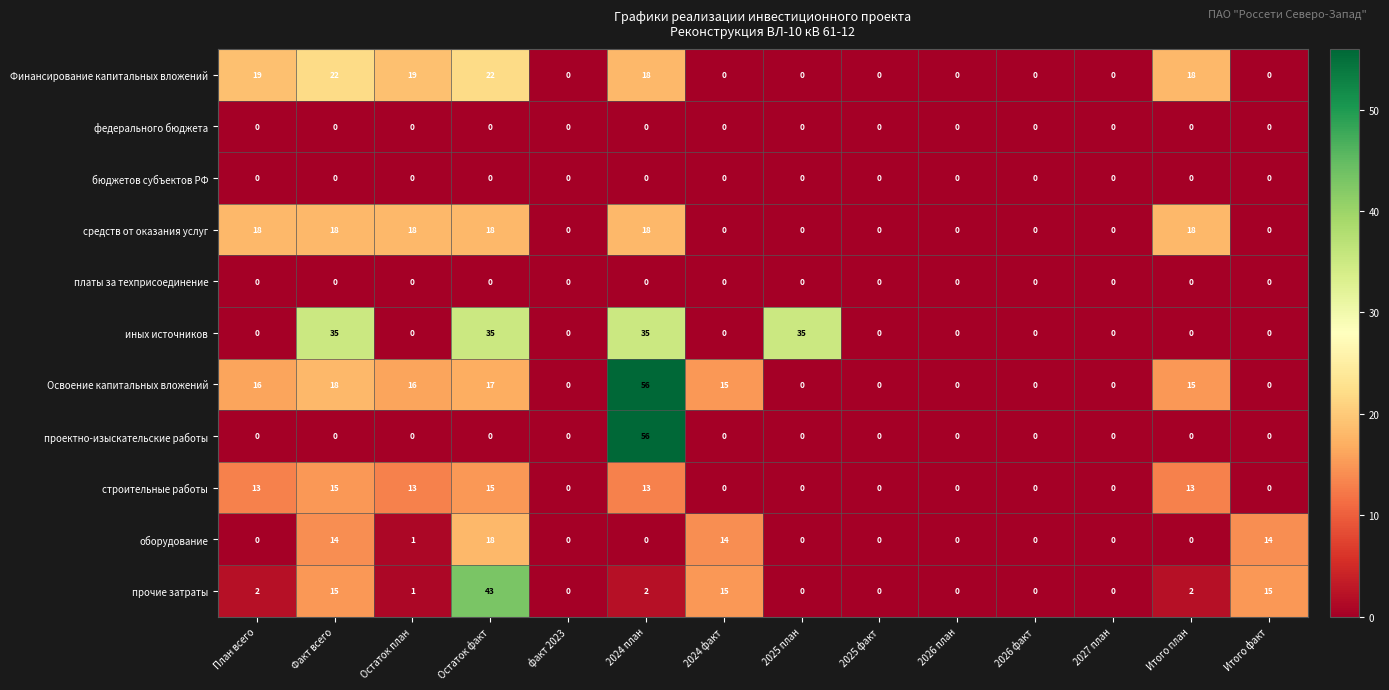

What is the difference between the средств от оказания услуг values at 2026 план and План всего?

18